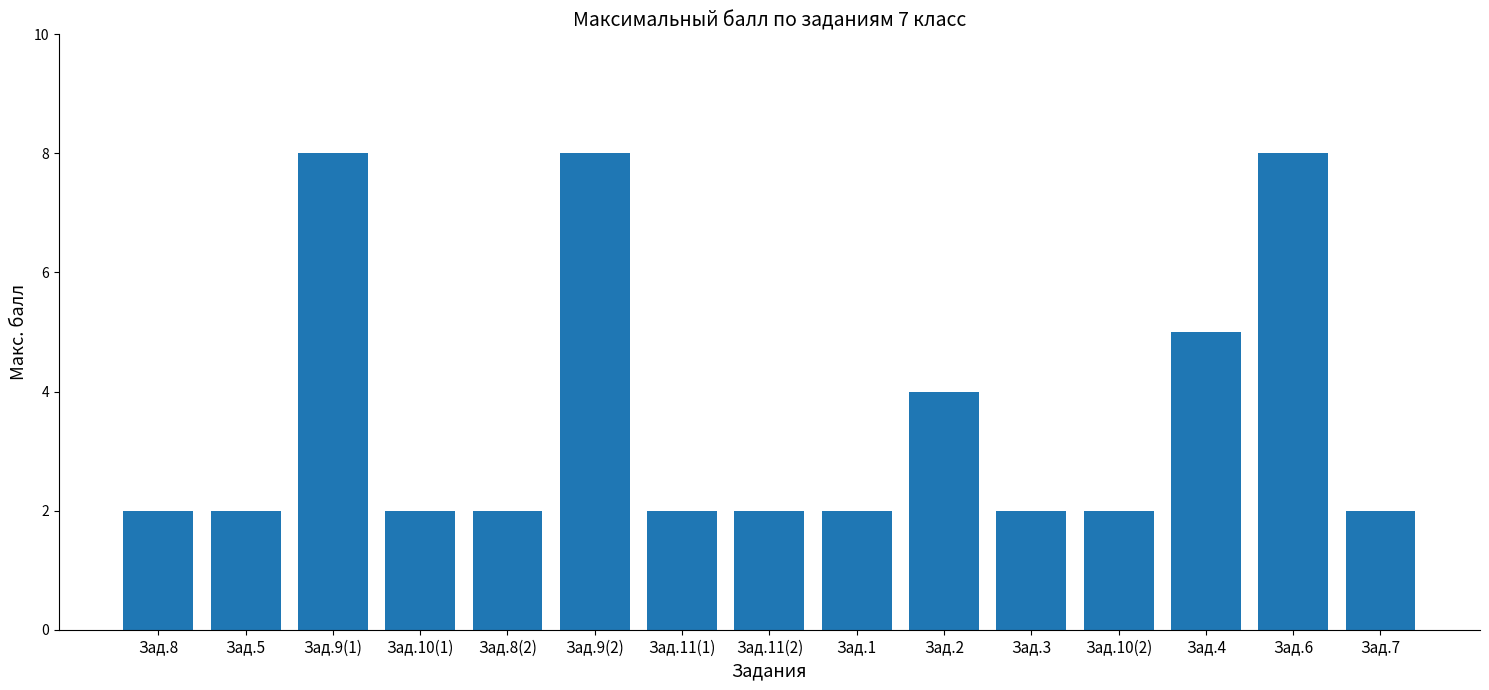

What position from the right is Зад.3?

5